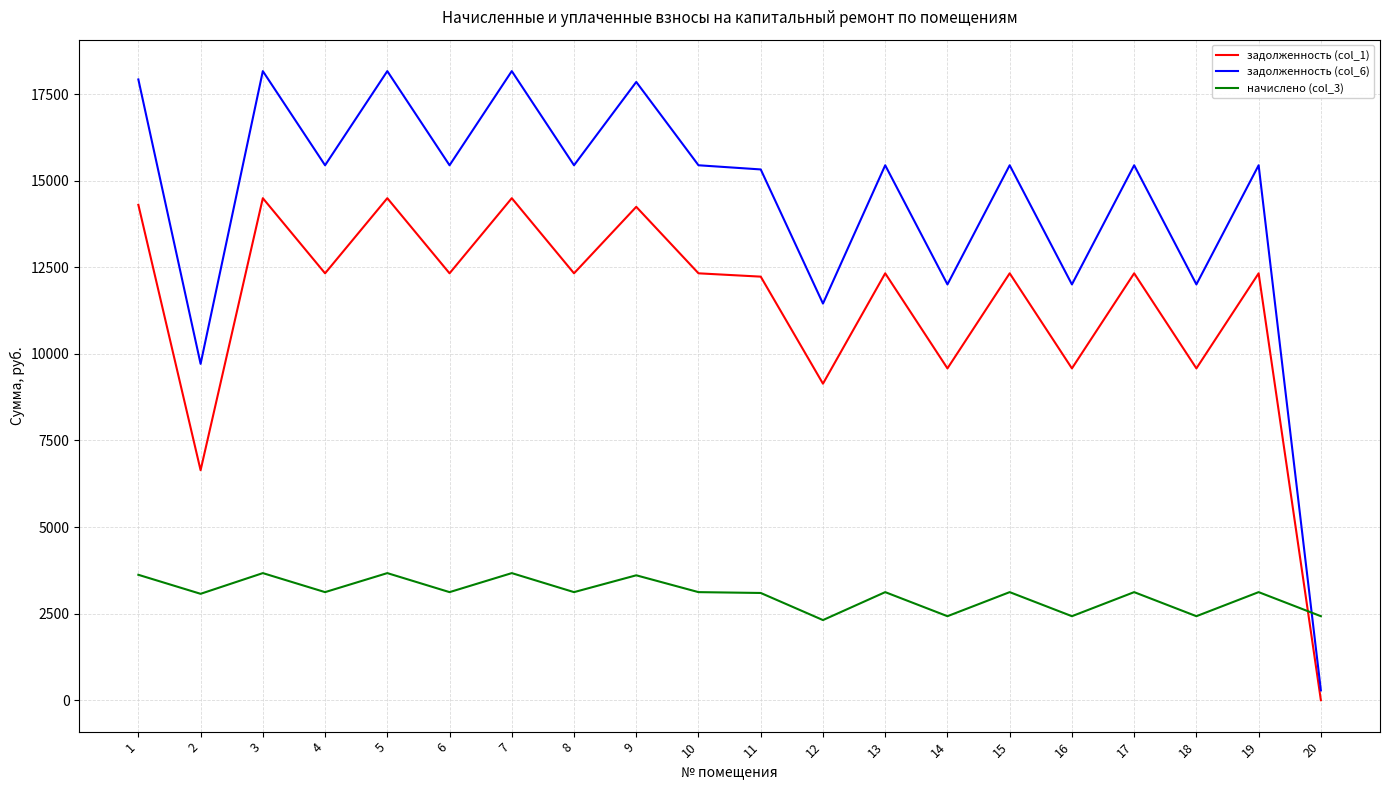

The value of начислено (col_3) at 4 is 3120.1. True or false?

True